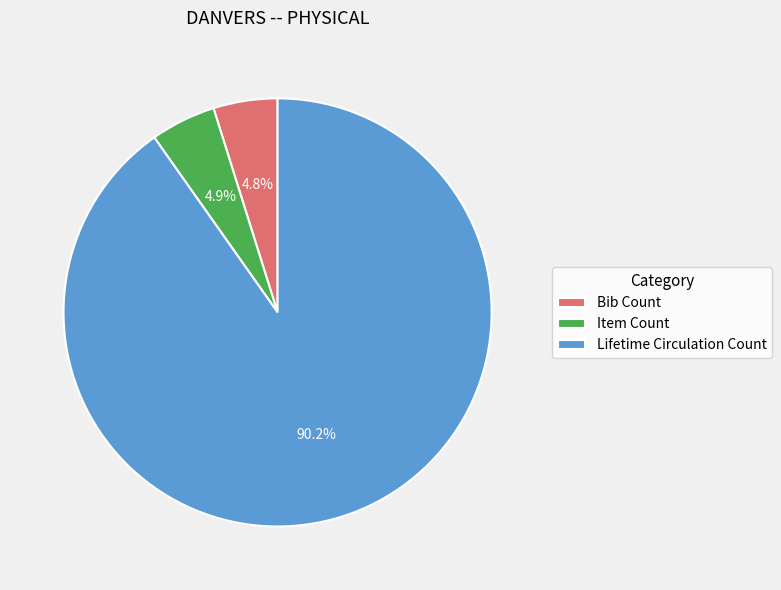

Is Bib Count the majority of the pie?

No